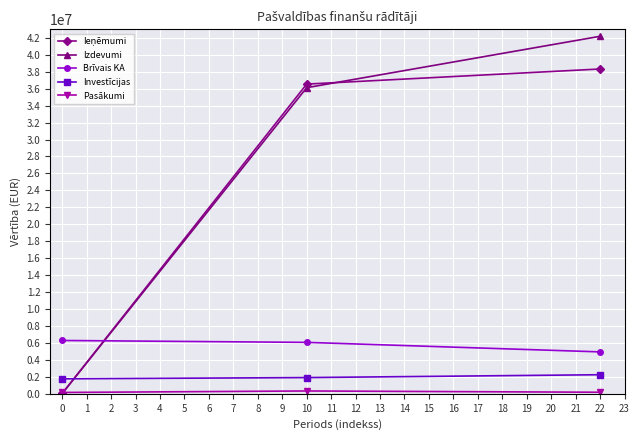

What is the maximum value for Investīcijas?

2250000